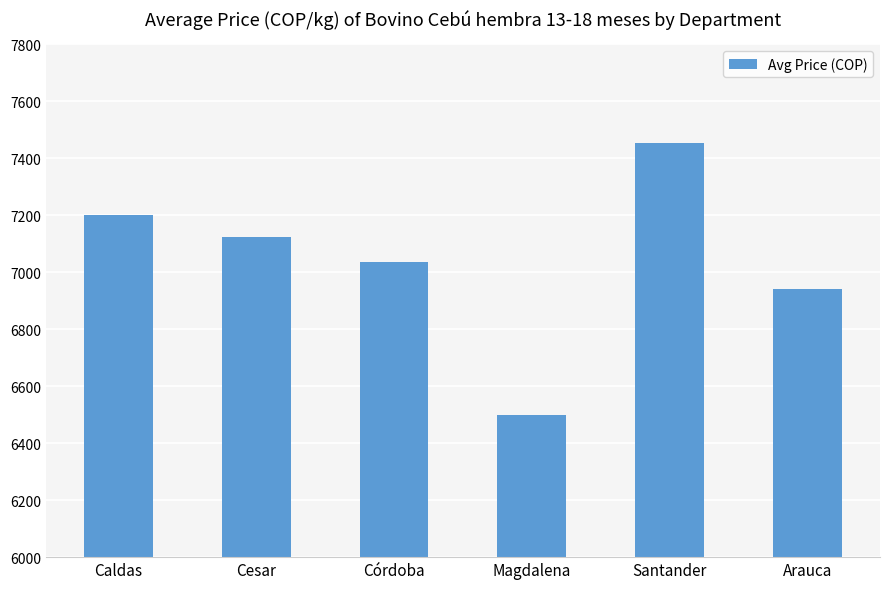

Between Cesar and Córdoba, which is larger?

Cesar